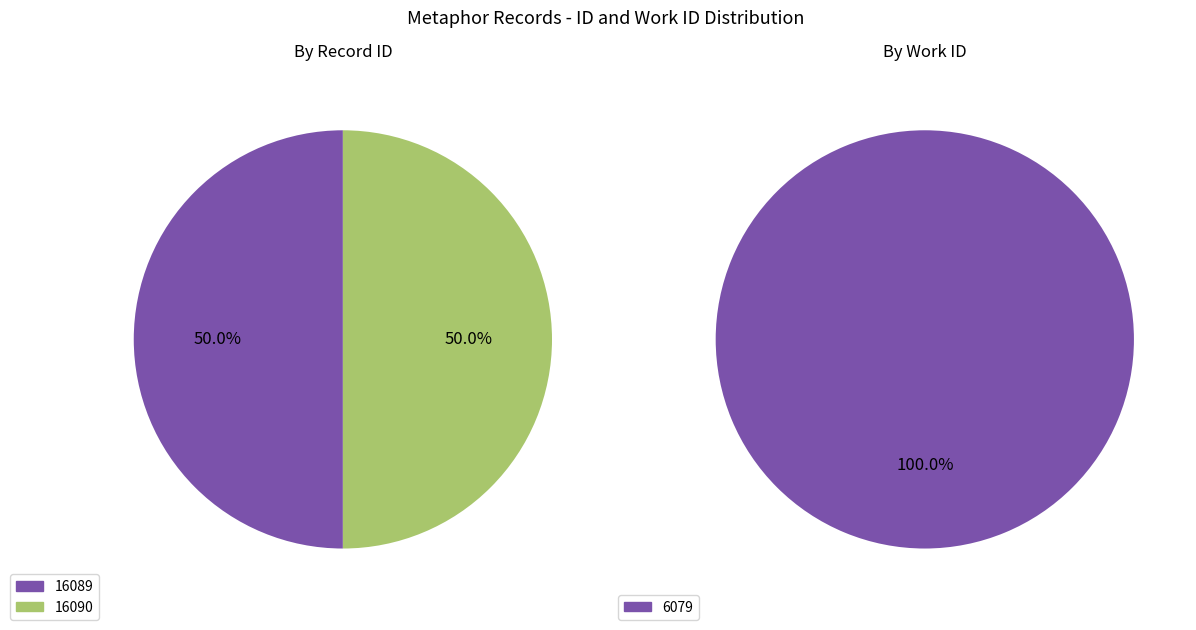

True or false: 16089 accounts for 61% of the total.

False